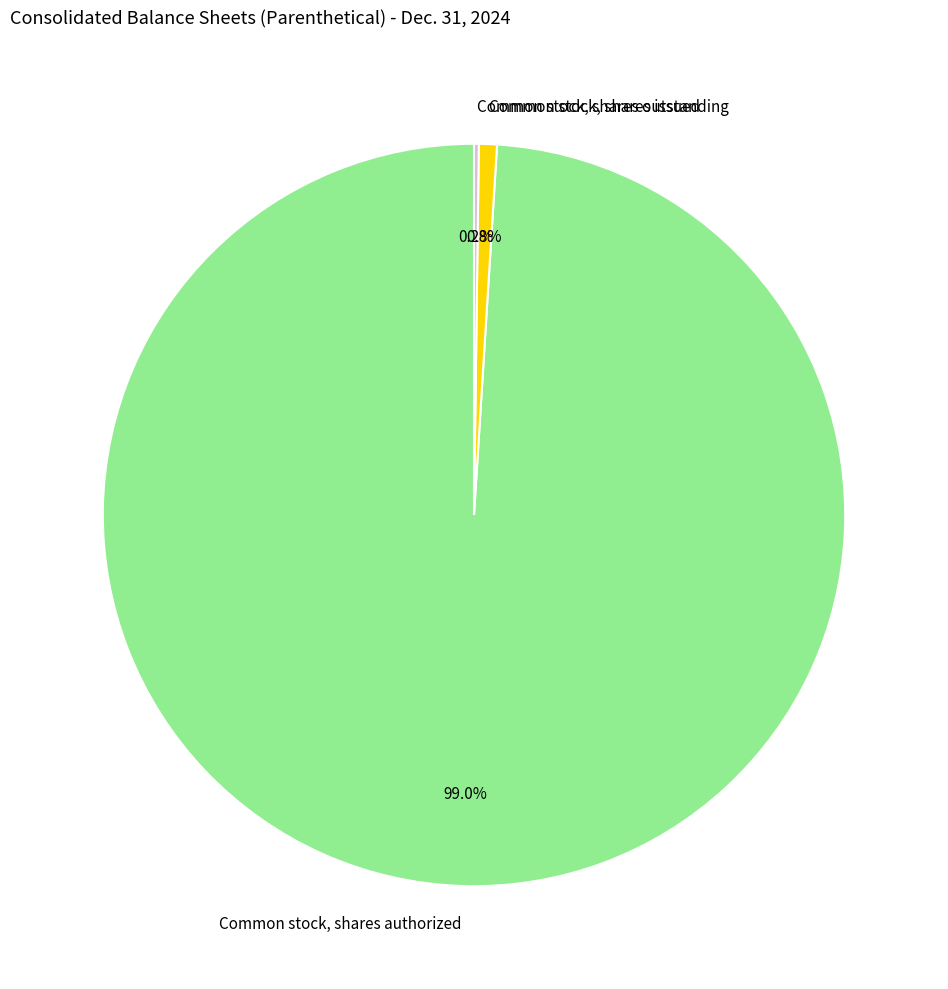

To the nearest percent, what is the difference between the largest and smallest slice percentages?

99%